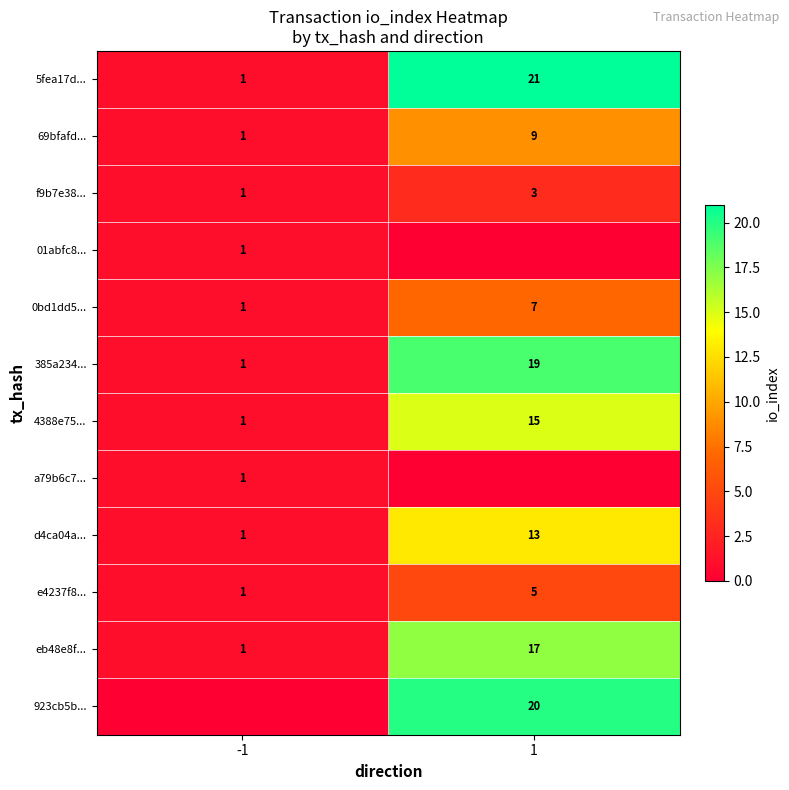

Rank the categories by 385a234... value from highest to lowest.

1, -1